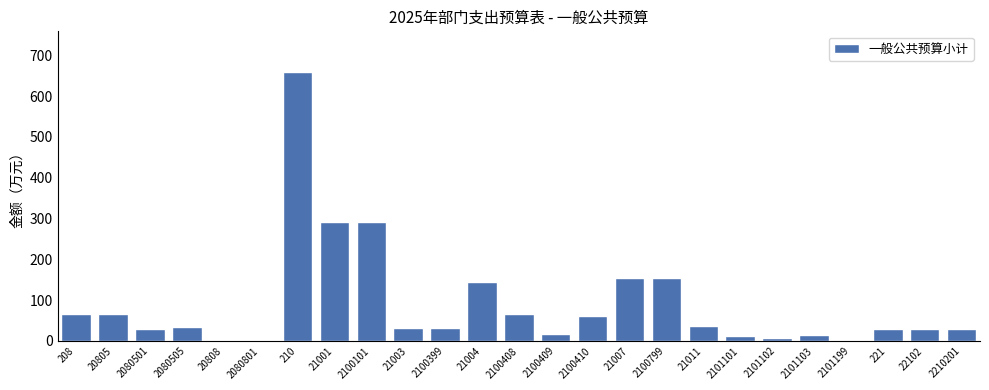

What is the greatest value displayed?

659.5